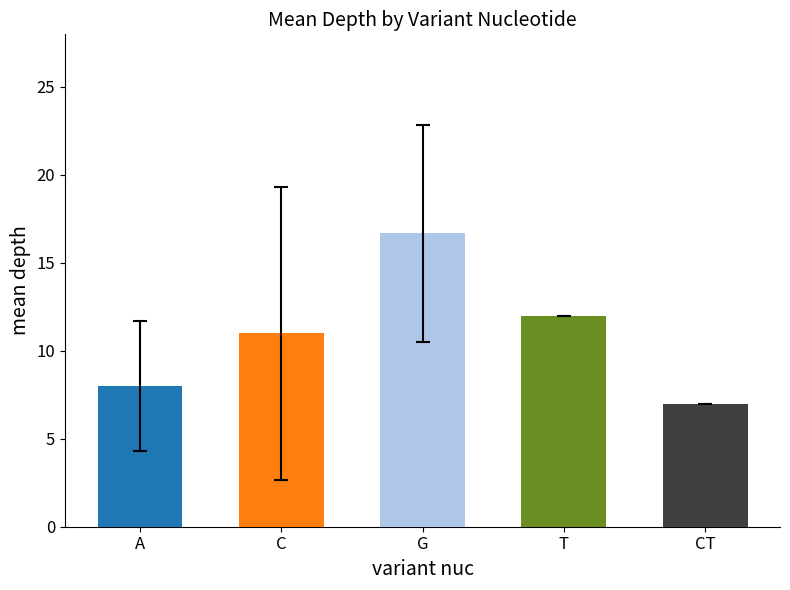

How many bars are there in total?

5